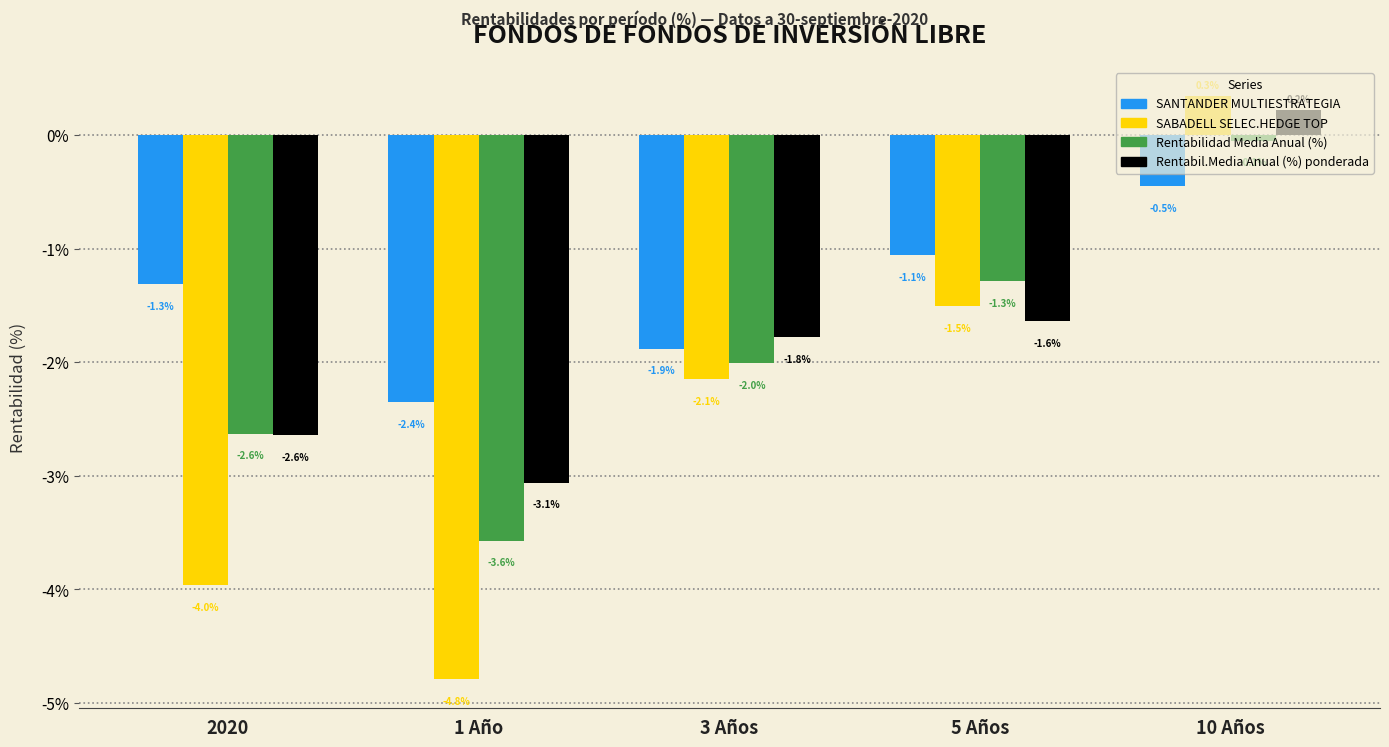

Which category has the highest value across all series?

10 Años